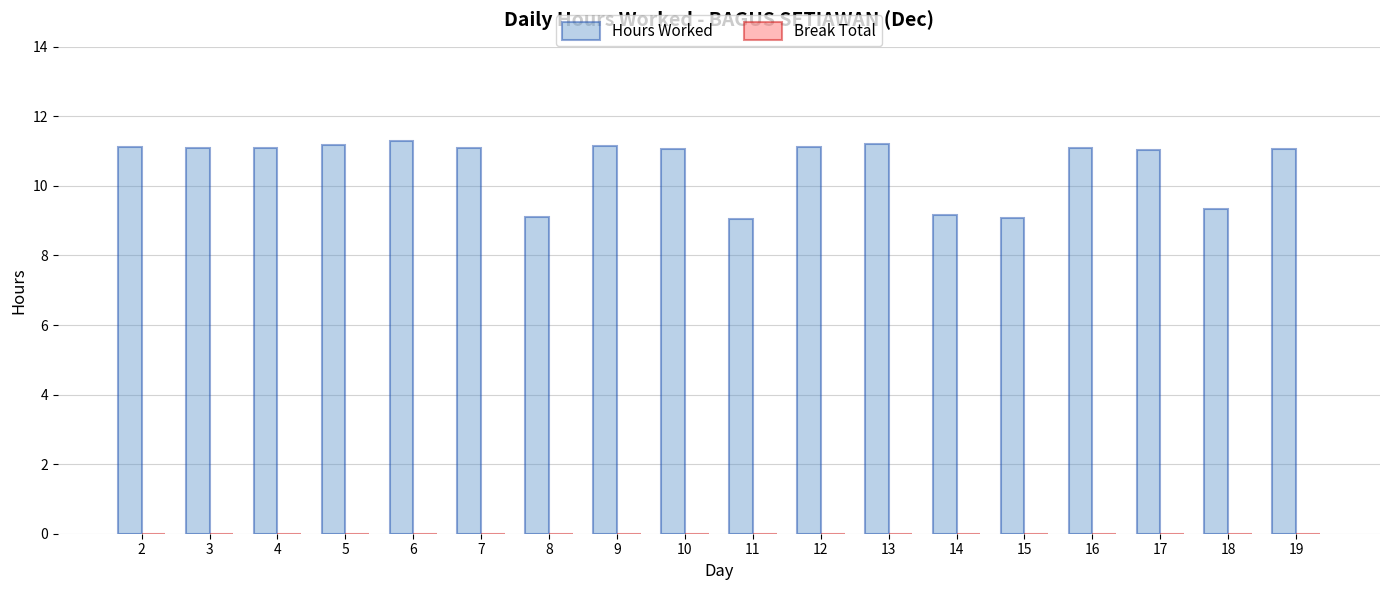

What is the value of the 3rd bar from the left?

11.1